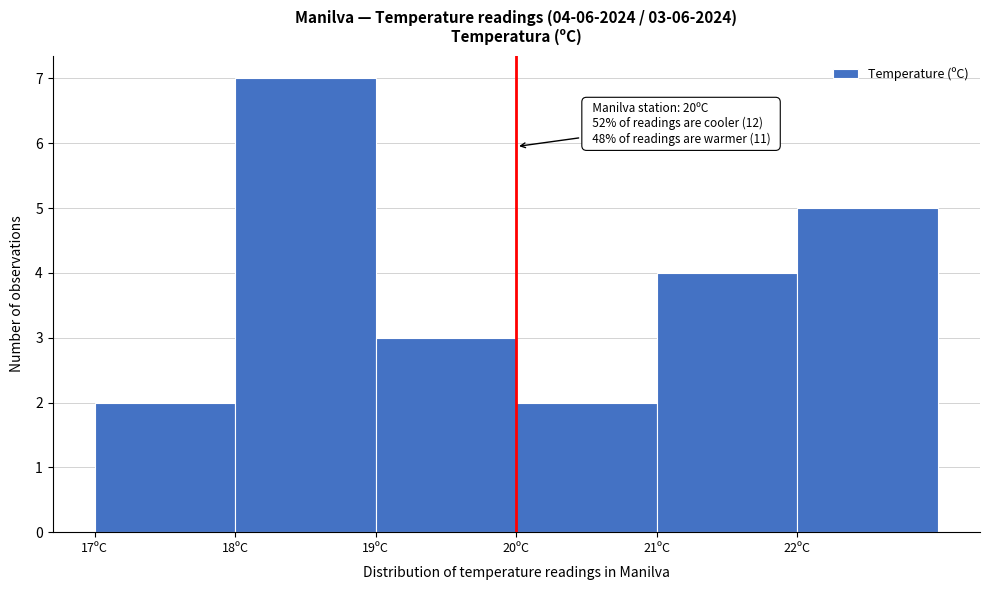

Over which range of the x-axis is the bar tallest?

18 to 19